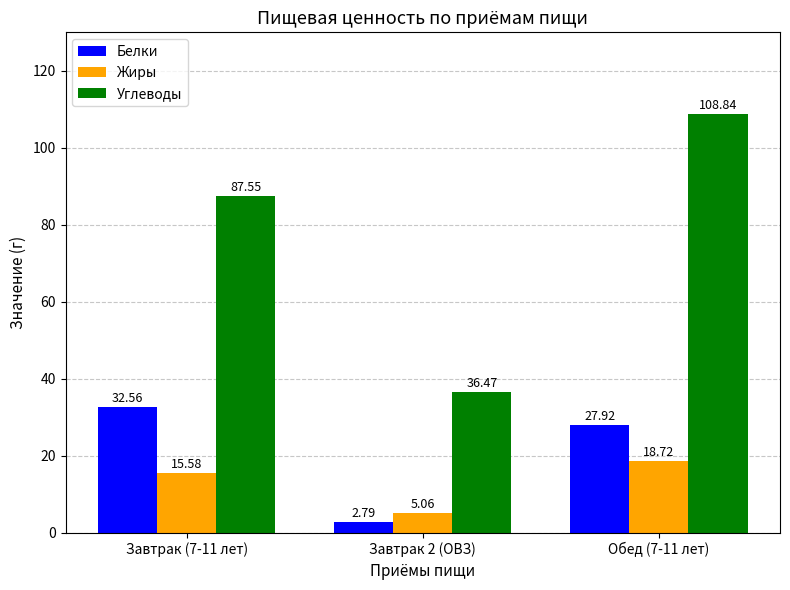

Which series has the widest spread of values?

Углеводы